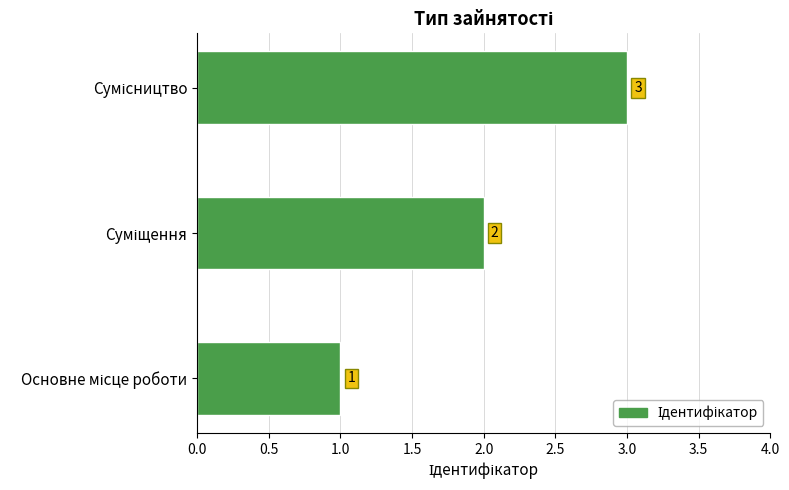

What is the greatest value displayed?

3